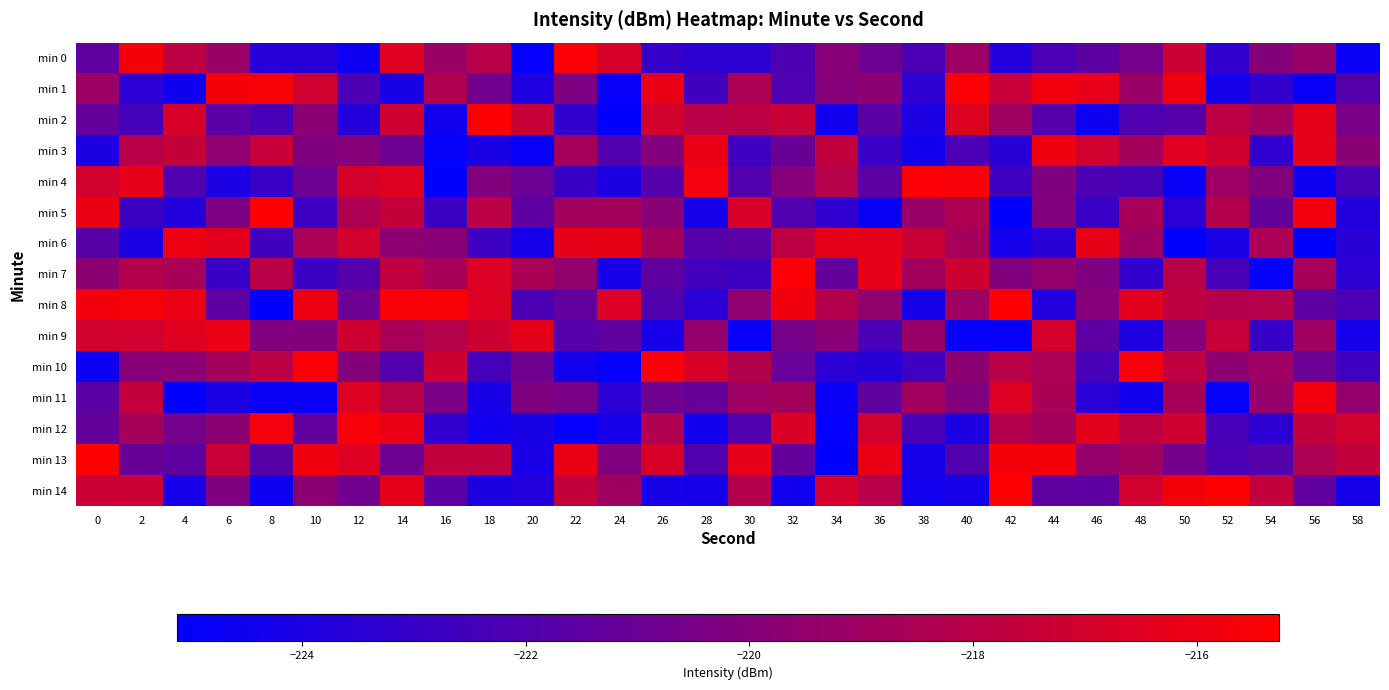

Rank the series at 54 from lowest to highest value.

min 7, min 12, min 3, min 1, min 9, min 13, min 5, min 4, min 0, min 11, min 10, min 2, min 6, min 8, min 14